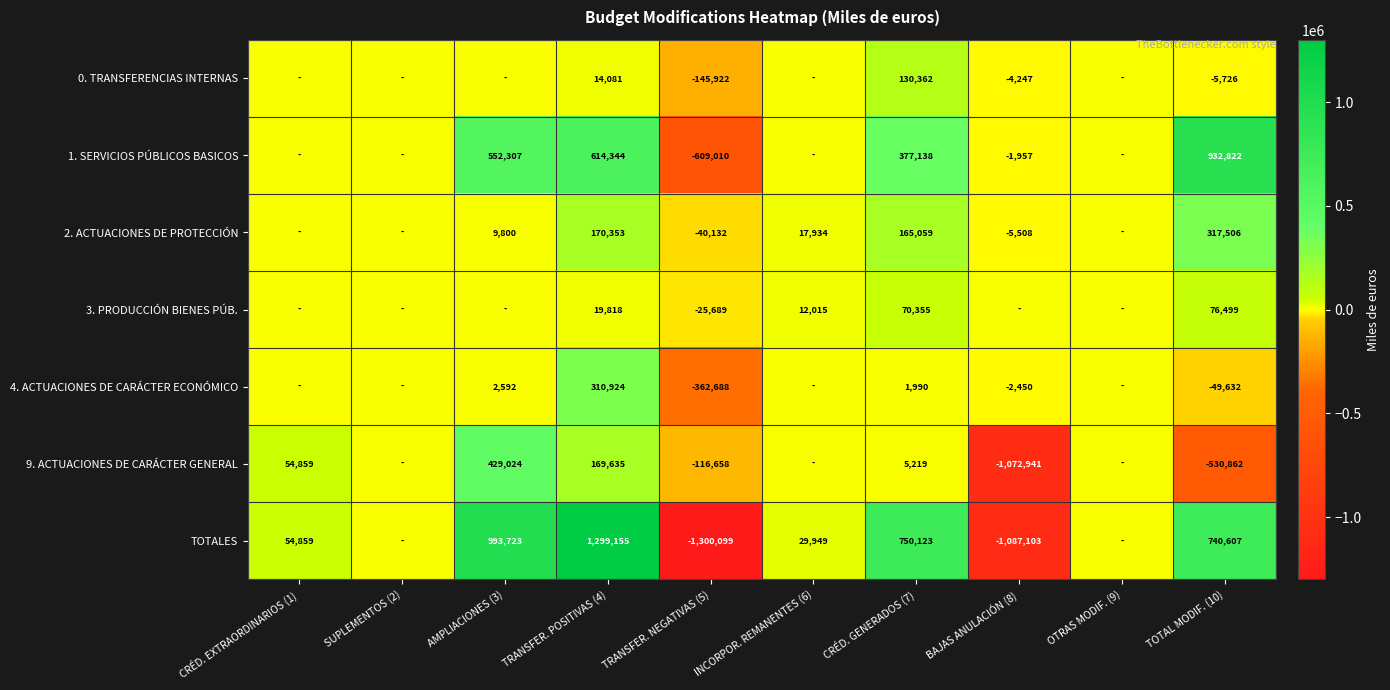

What is the total value across all series at AMPLIACIONES (3)?

1987446